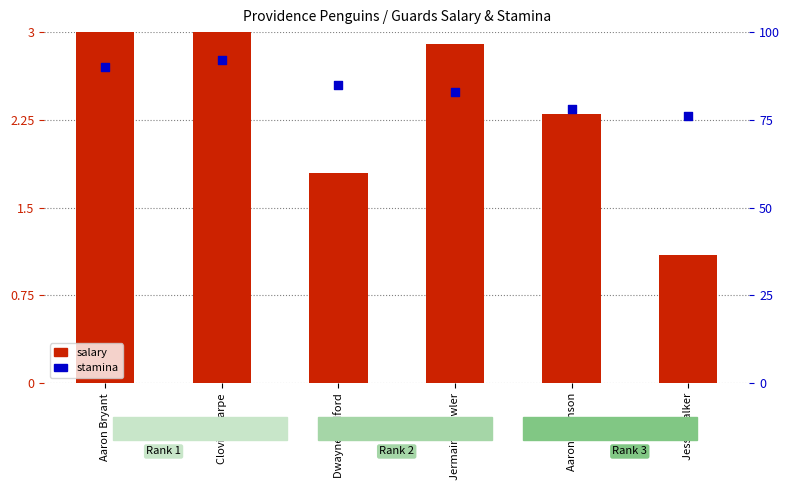

Which series has the widest spread of Y values?

stamina